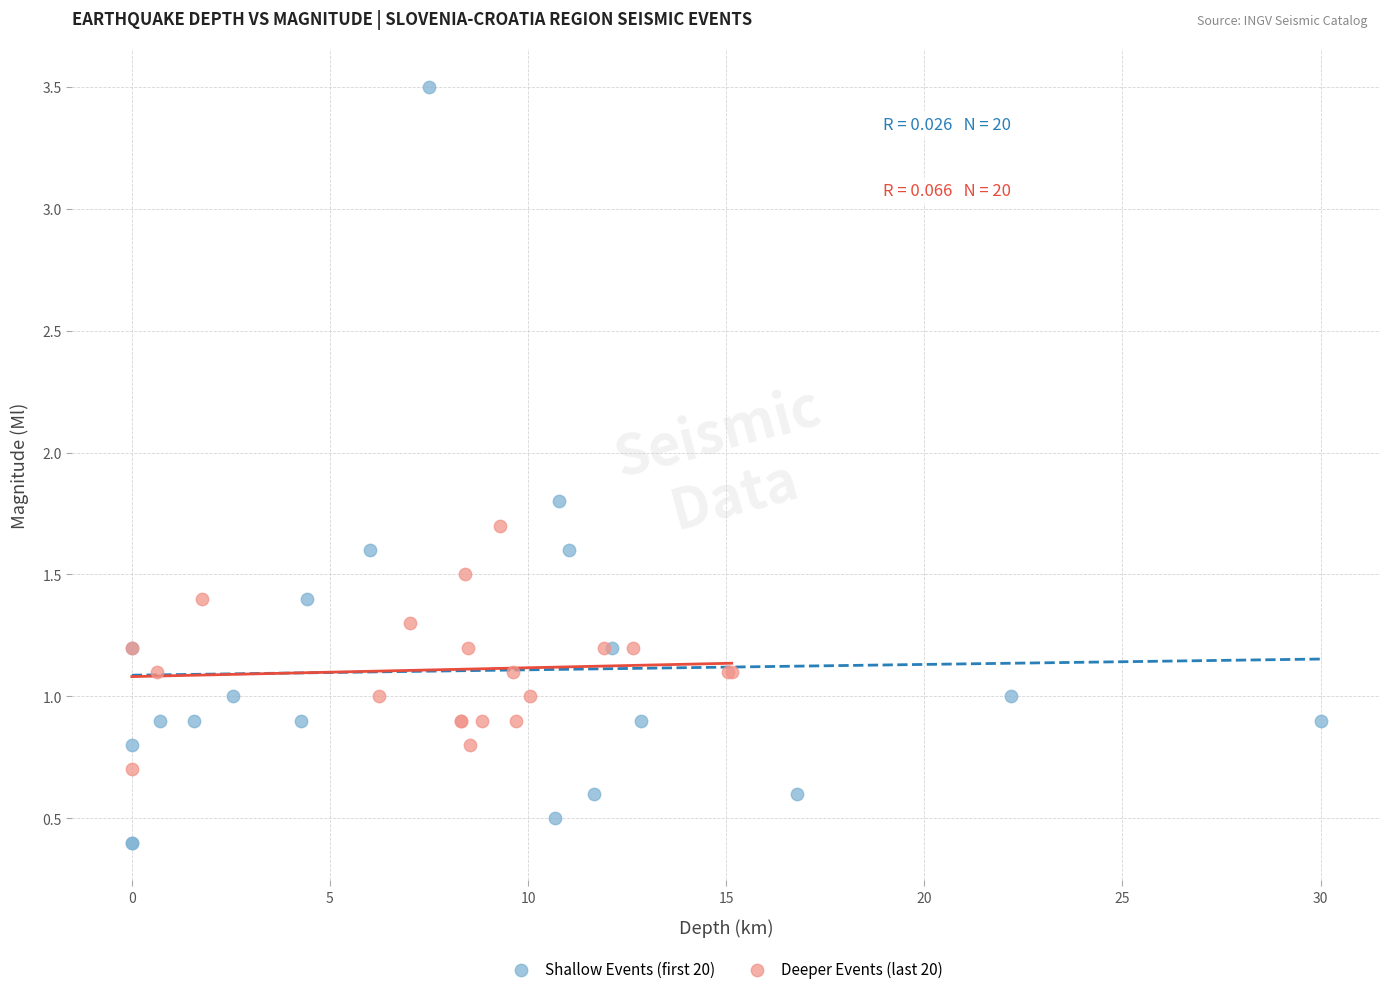

Which series contains the lowest Y value?

Shallow Events (first 20)